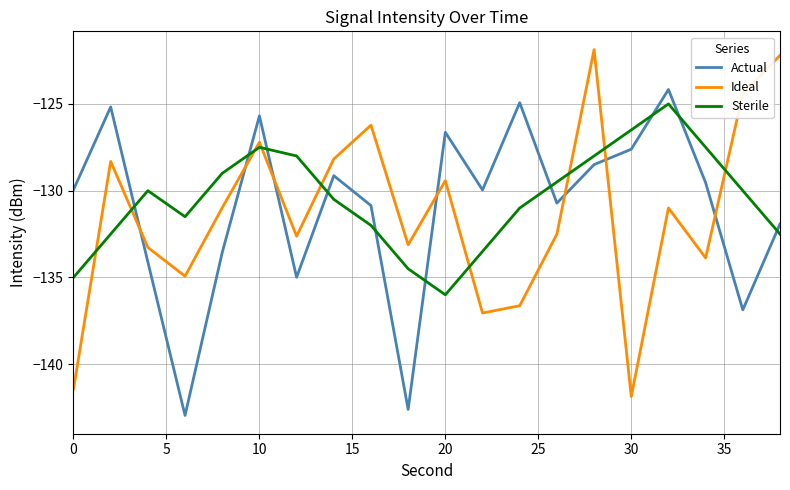

What is the difference between the maximum and minimum values in the Sterile series?

11.0